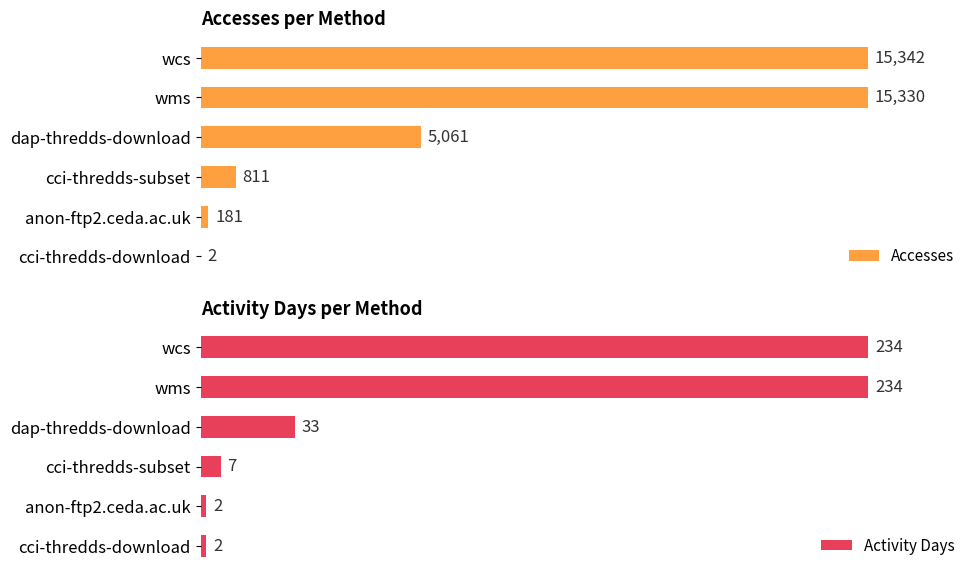

What is the smallest value displayed?

2